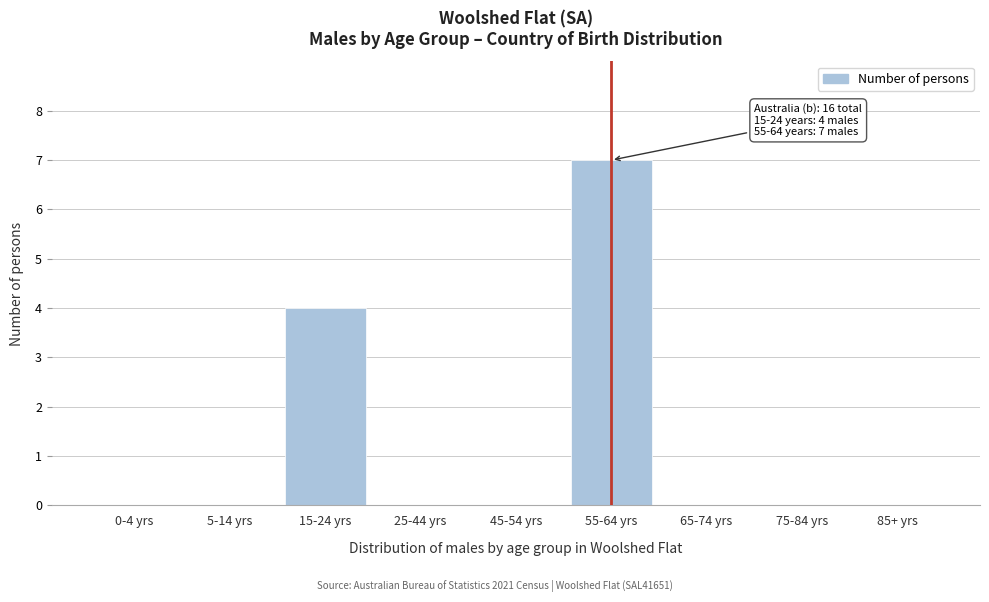

Reading left to right, list all the values displayed in this chart.

0-4 yrs=0	5-14 yrs=0	15-24 yrs=4	25-44 yrs=0	45-54 yrs=0	55-64 yrs=7	65-74 yrs=0	75-84 yrs=0	85+ yrs=0